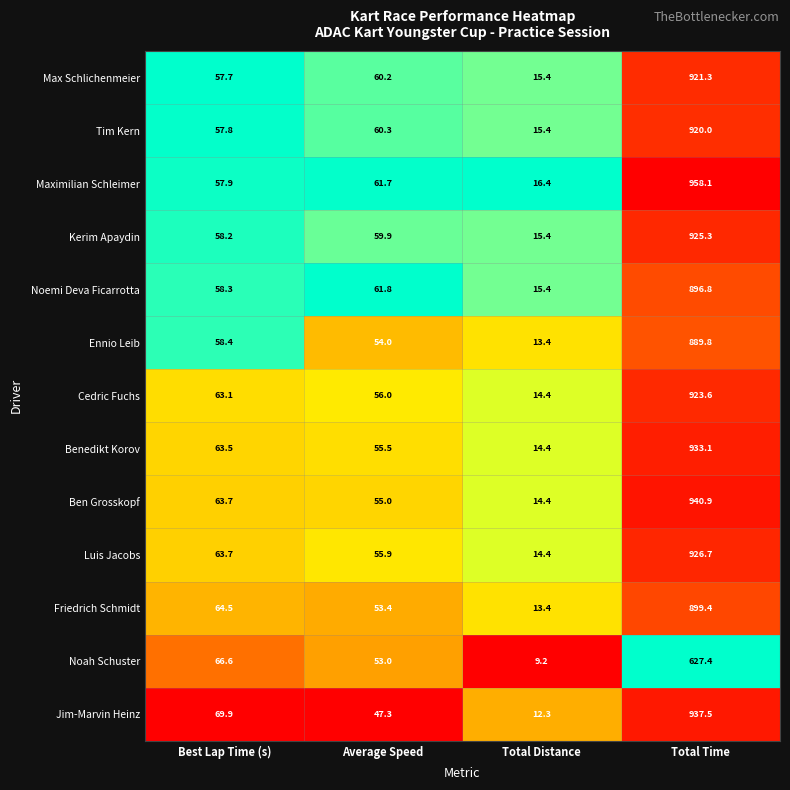

What is the spread (max minus min) of values at Best Lap Time (s)?

12.2